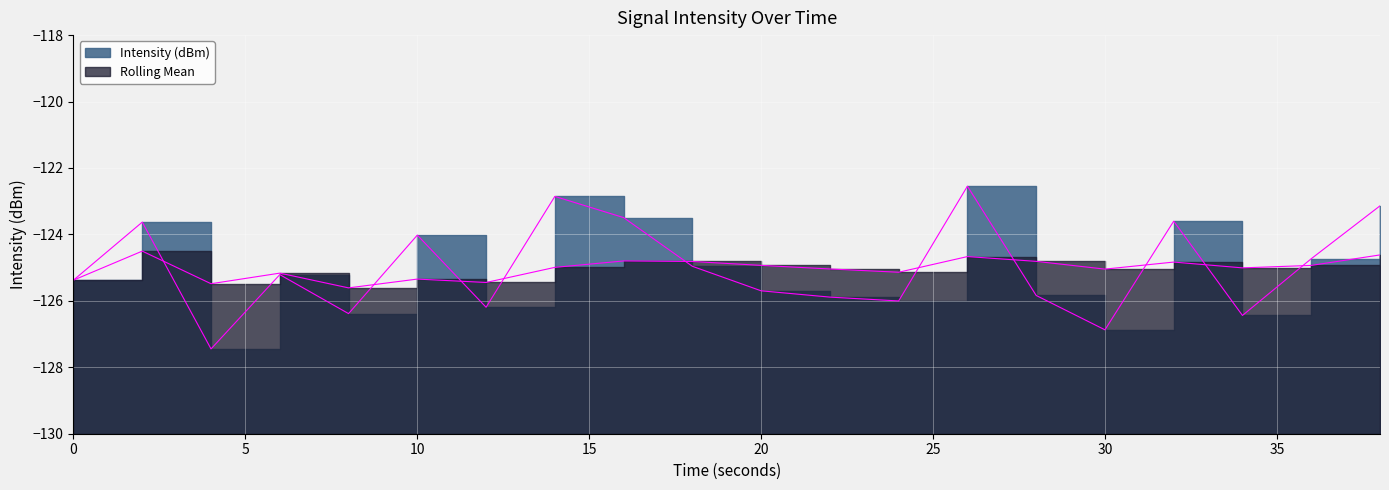

List the labels in order of Rolling Mean value, largest first.

2, 38, 26, 16, 28, 18, 32, 20, 36, 14, 34, 22, 30, 24, 6, 10, 0, 12, 4, 8